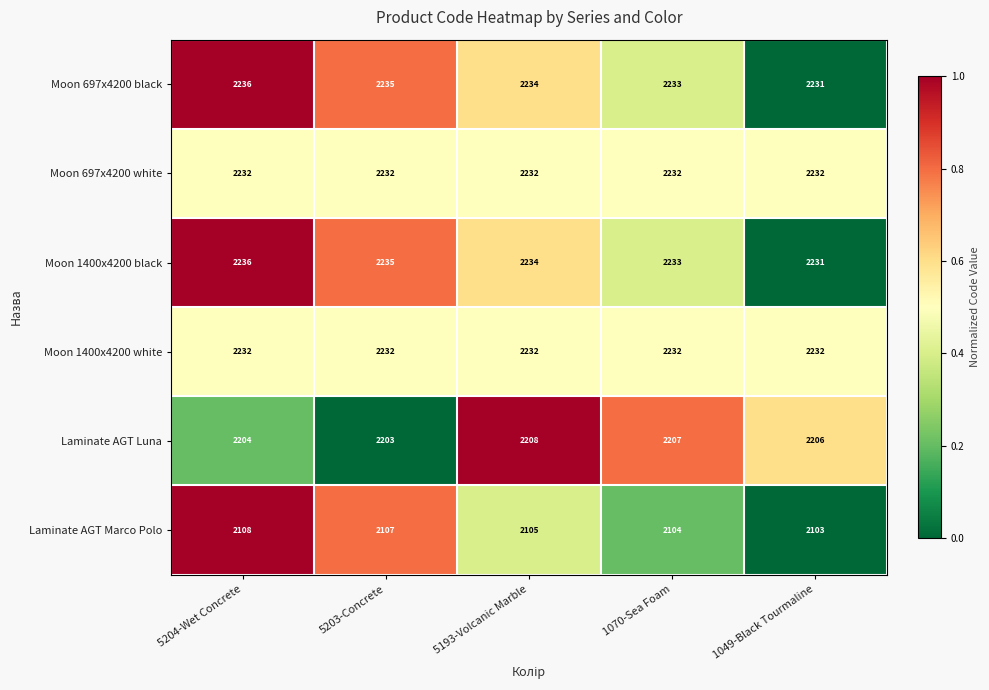

Where does the Laminate AGT Luna series first go above 2206?

5193-Volcanic Marble